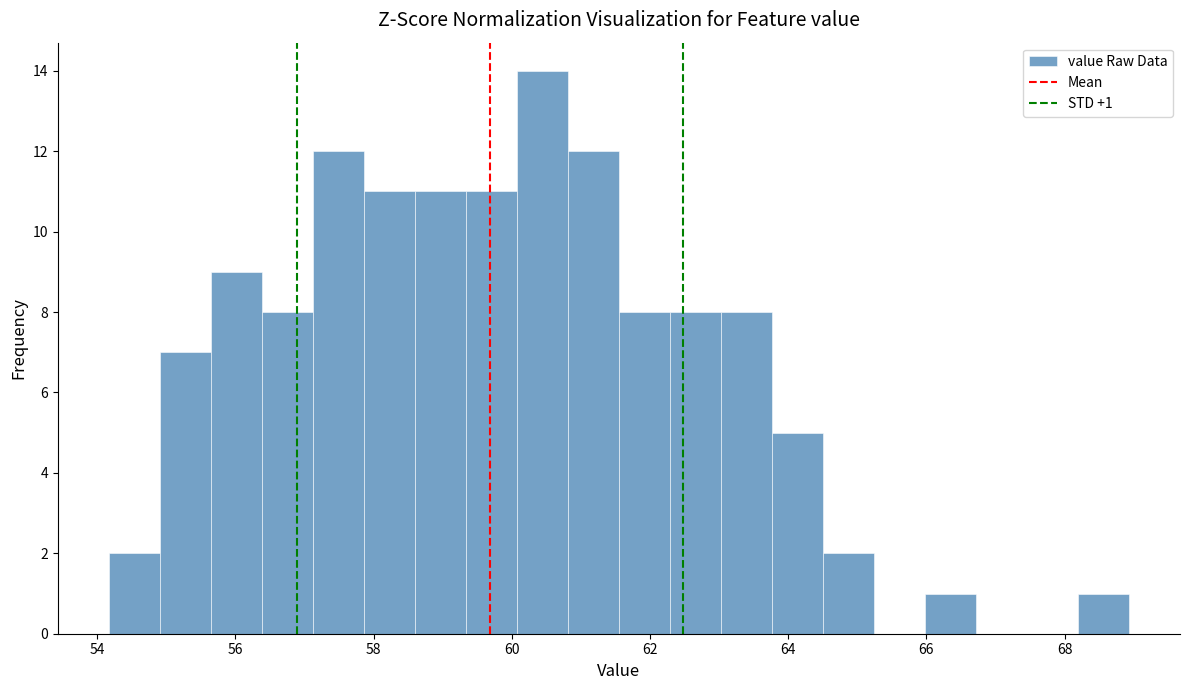

Around what value on the x-axis is the tallest bar? Give the approximate position of its centre, as read against the axis.

60.4